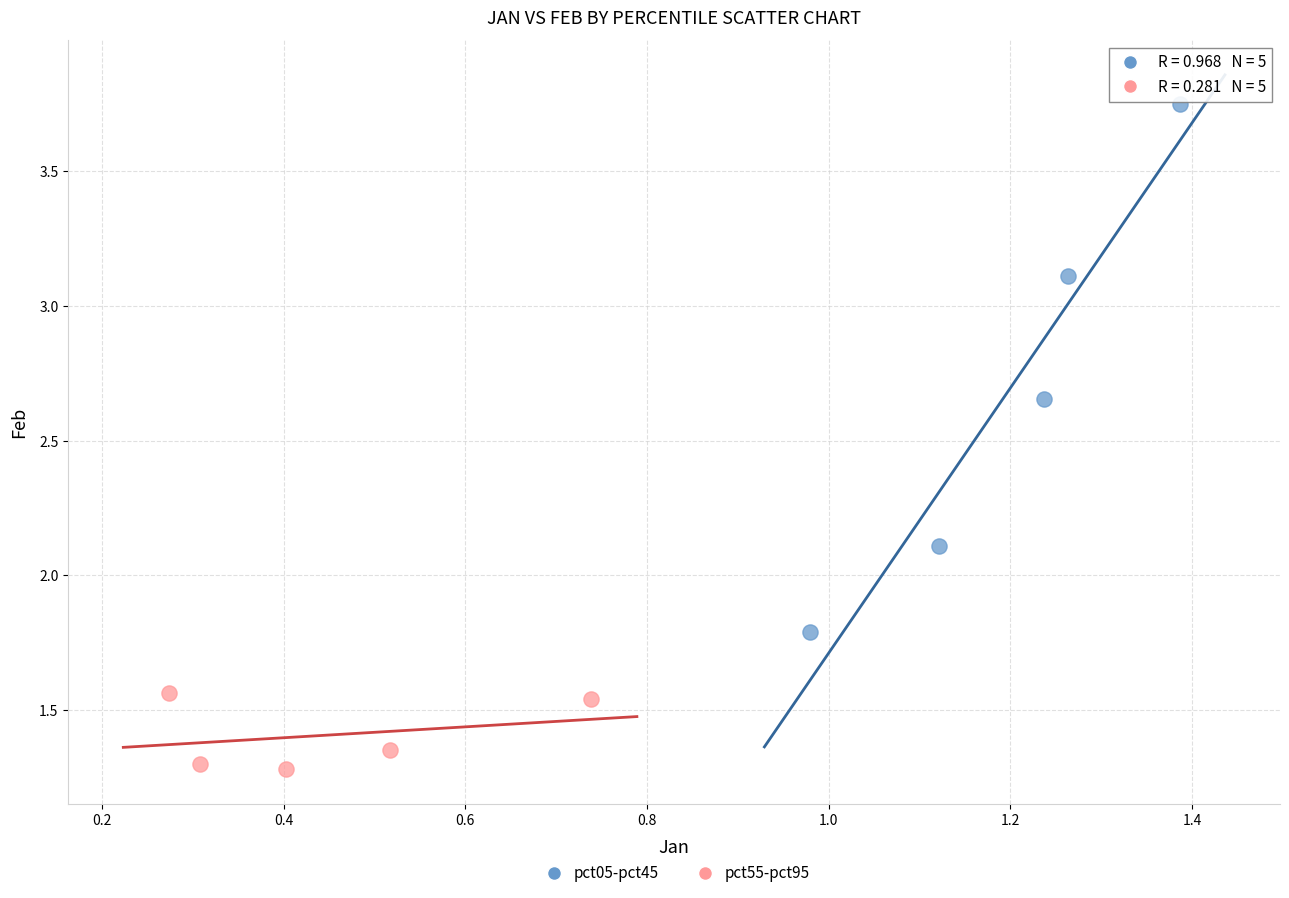

Which series has the largest Y range (max minus min)?

pct05-pct45